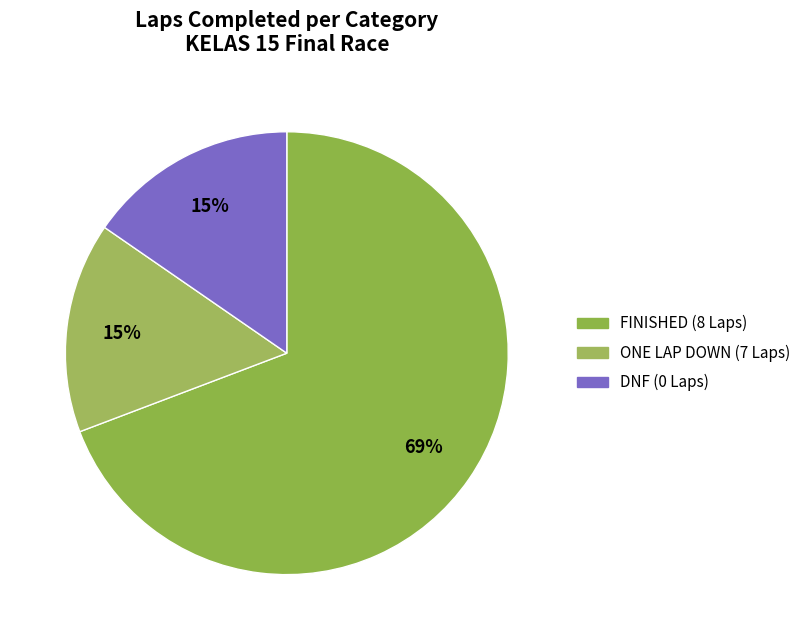

How many slices are in this pie chart?

3